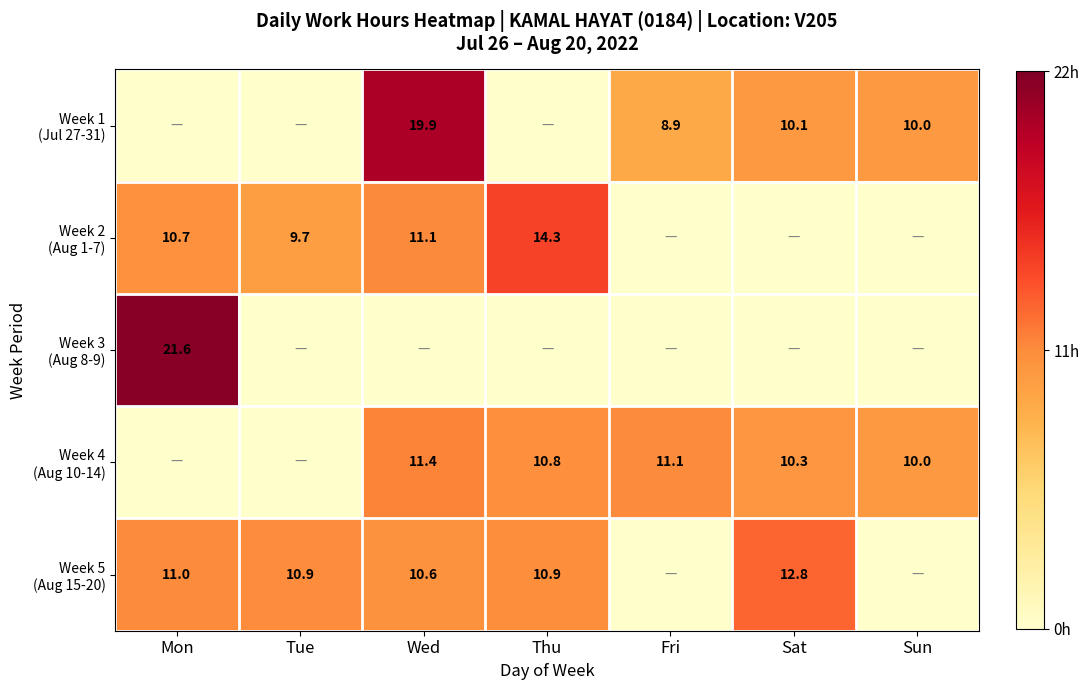

Is it true that Week 1 (Jul 27-31) equals 4.0 at Sat?

False